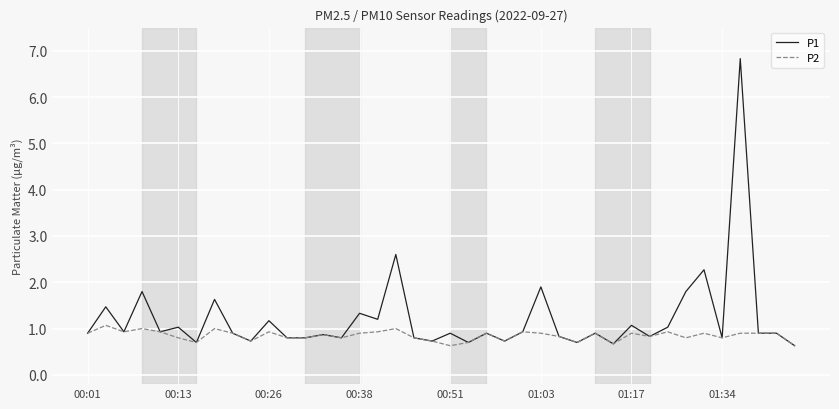

Rank the series by their average value, from highest to lowest.

P1, P2